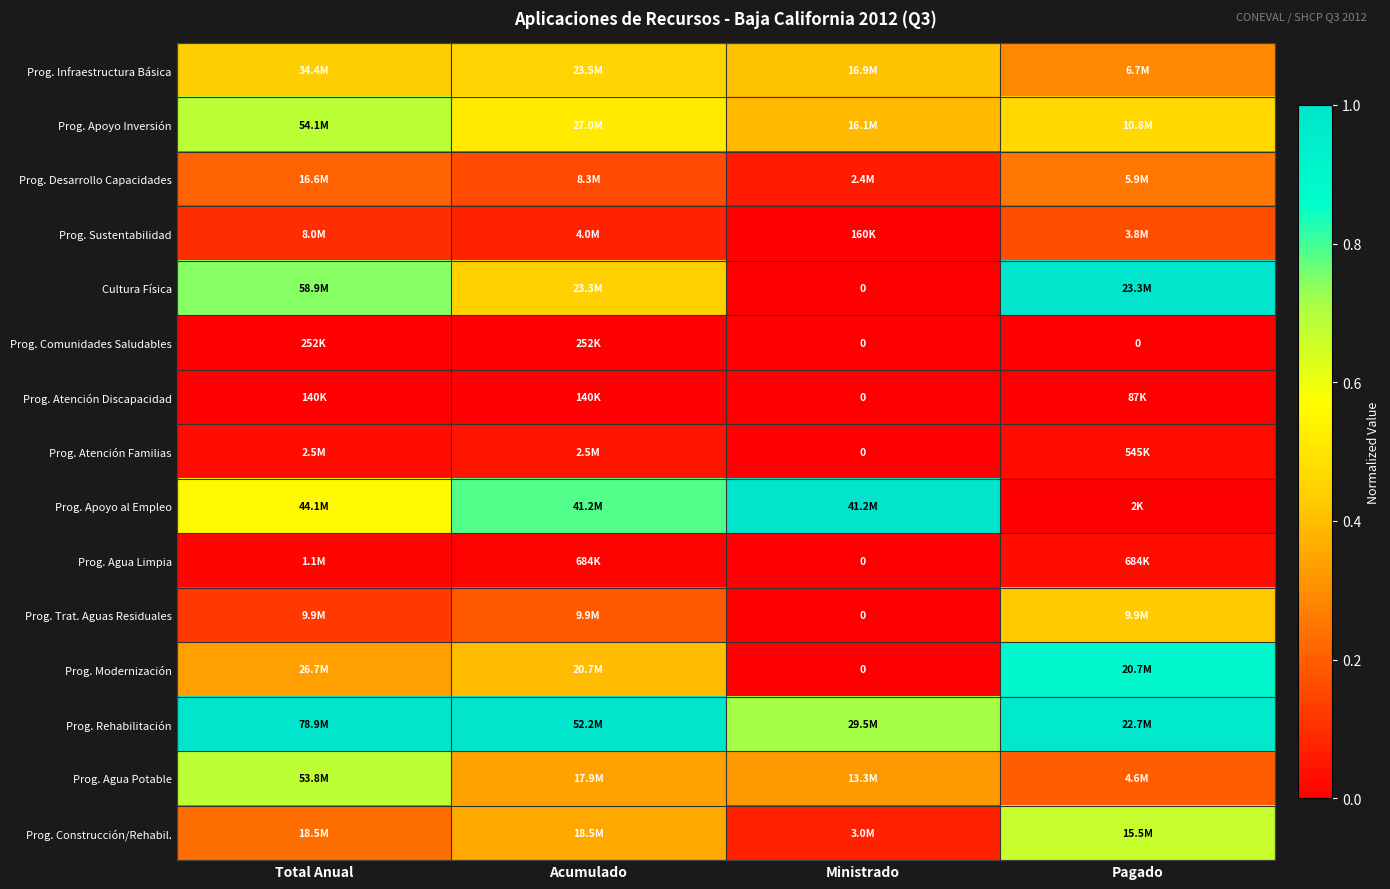

Is it true that Prog. Modernización equals 0.3 at Total Anual?

True